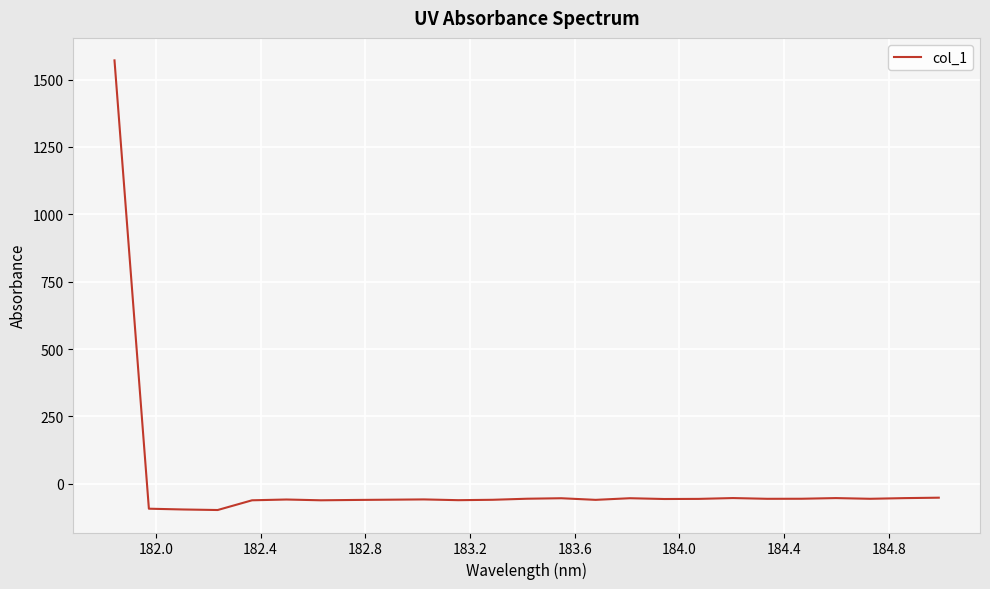

Count the number of categories in the chart.

25